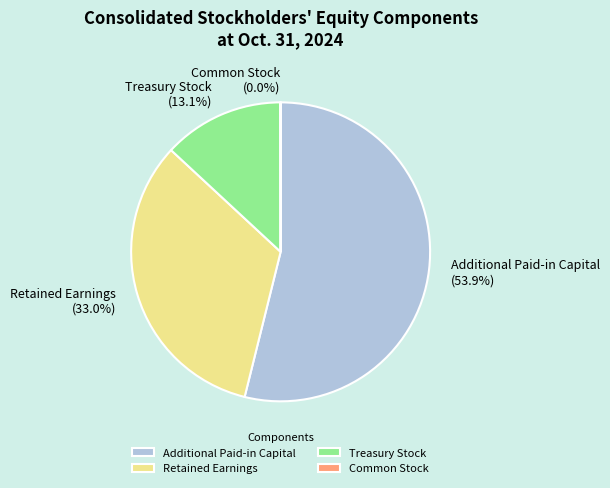

Approximately how many times larger is the value at Treasury Stock compared to Additional Paid-in Capital?

0.2